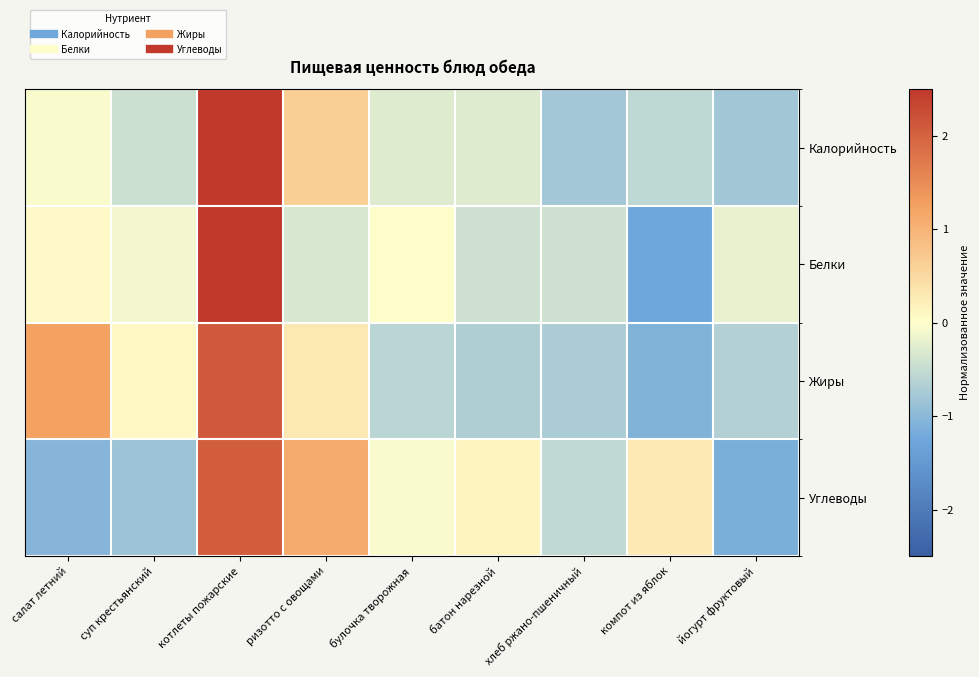

Reading left to right, extract all data points from this chart.

Калорийность: салат летний=-0.1	суп крестьянский=-0.4	котлеты пожарские=2.6	ризотто с овощами=0.6	булочка творожная=-0.3	батон нарезной=-0.3	хлеб ржано-пшеничный=-0.8	компот из яблок=-0.6	йогурт фруктовый=-0.8
Белки: салат летний=0.1	суп крестьянский=-0.1	котлеты пожарские=2.6	ризотто с овощами=-0.3	булочка творожная=0.0	батон нарезной=-0.4	хлеб ржано-пшеничный=-0.4	компот из яблок=-1.3	йогурт фруктовый=-0.2
Жиры: салат летний=1.2	суп крестьянский=0.1	котлеты пожарские=2.1	ризотто с овощами=0.3	булочка творожная=-0.6	батон нарезной=-0.7	хлеб ржано-пшеничный=-0.7	компот из яблок=-1.1	йогурт фруктовый=-0.7
Углеводы: салат летний=-1.0	суп крестьянский=-0.9	котлеты пожарские=2.1	ризотто с овощами=1.1	булочка творожная=-0.0	батон нарезной=0.1	хлеб ржано-пшеничный=-0.5	компот из яблок=0.3	йогурт фруктовый=-1.1